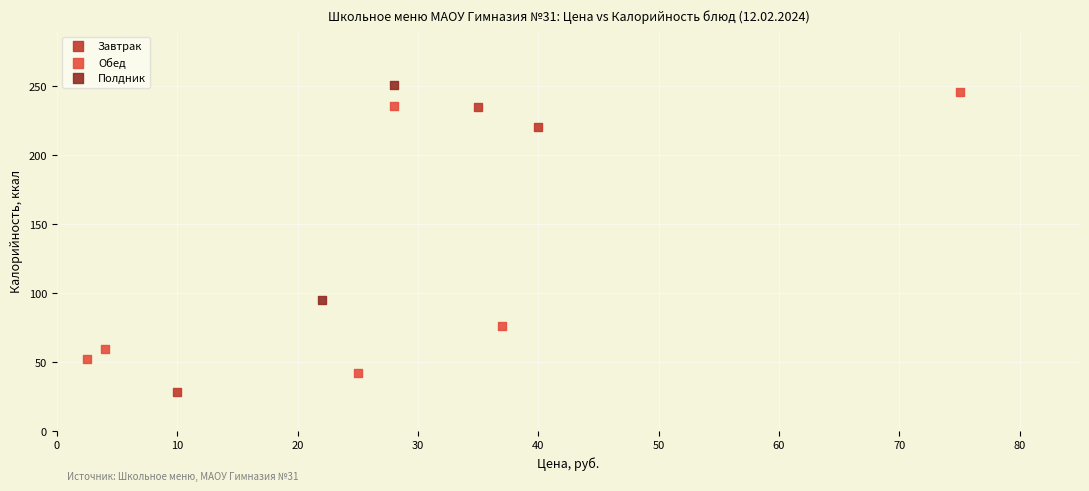

What are all the series names shown in the legend?

Завтрак, Обед, Полдник